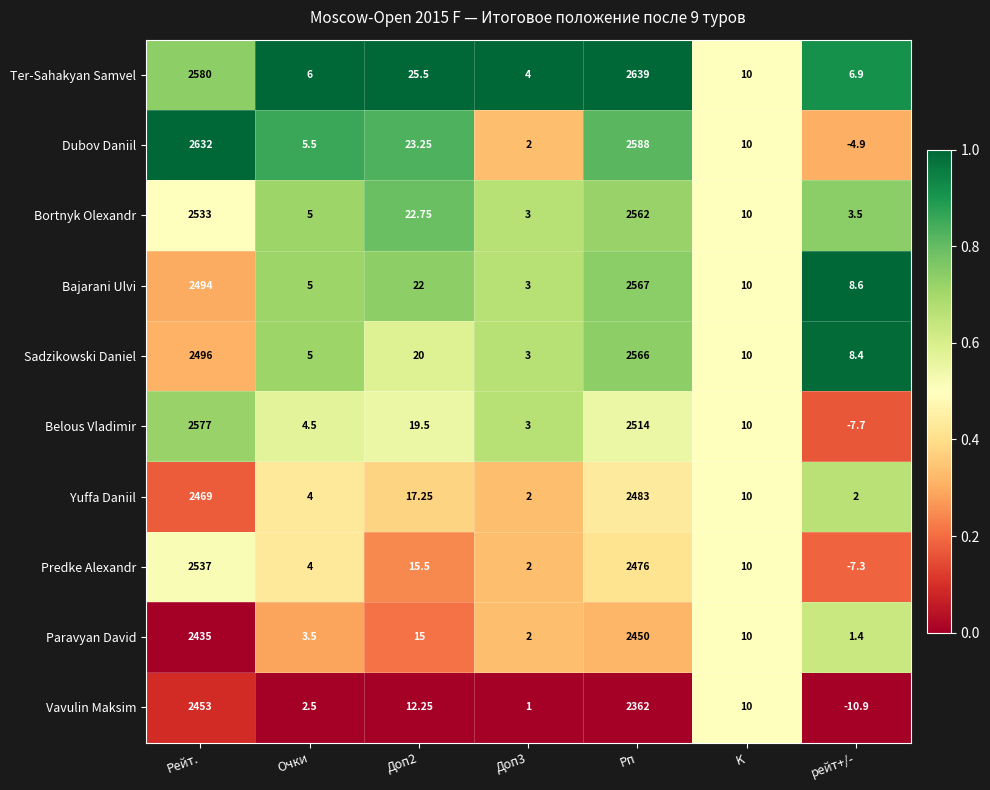

Which series changed the most between Доп2 and K?

Ter-Sahakyan Samvel